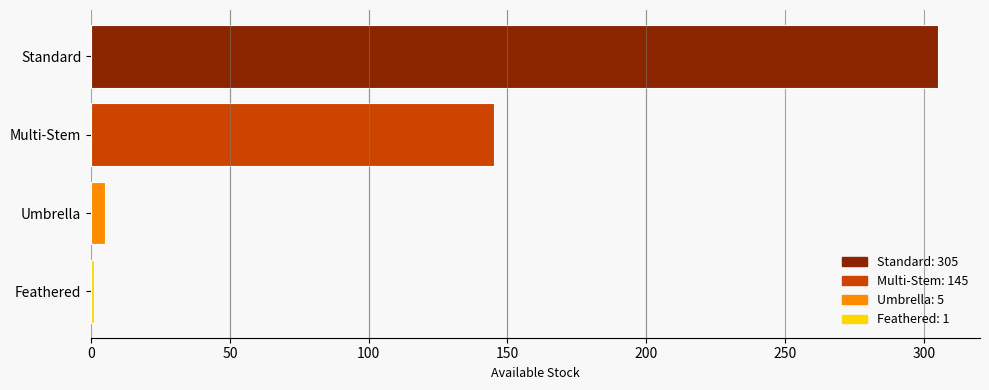

What is the average value?

114